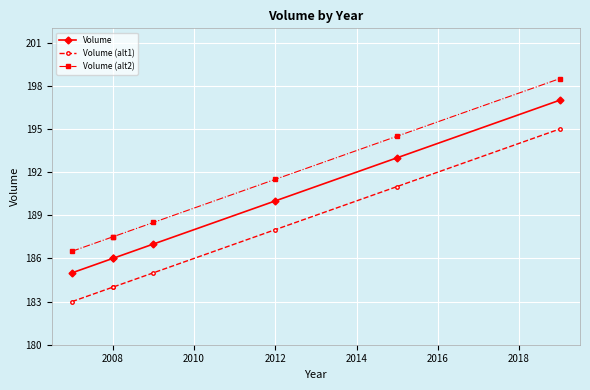

What are all the series names shown in the legend?

Volume, Volume (alt1), Volume (alt2)